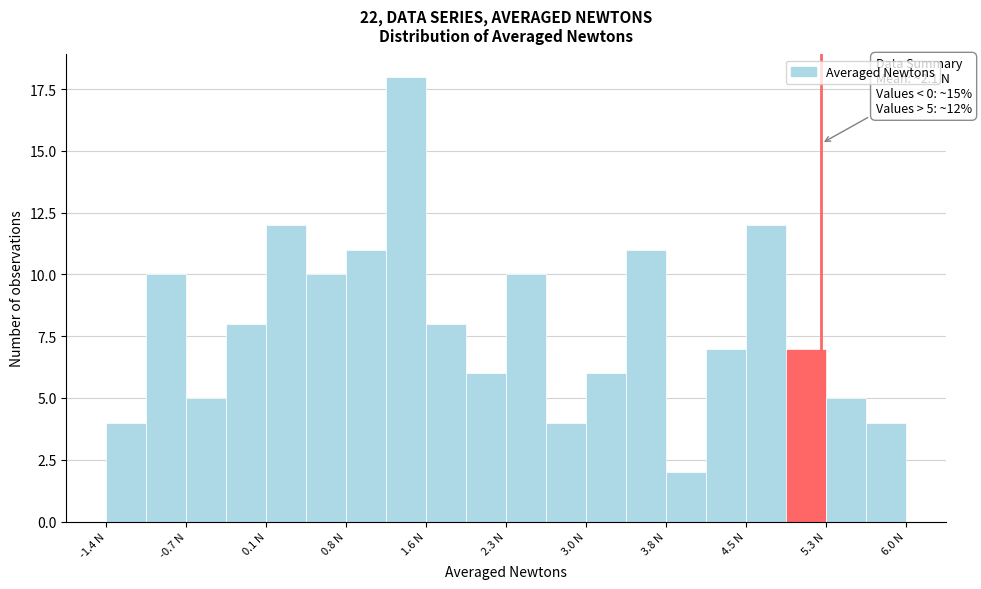

Around what value on the x-axis is the tallest bar? Give the approximate position of its centre, as read against the axis.

1.4